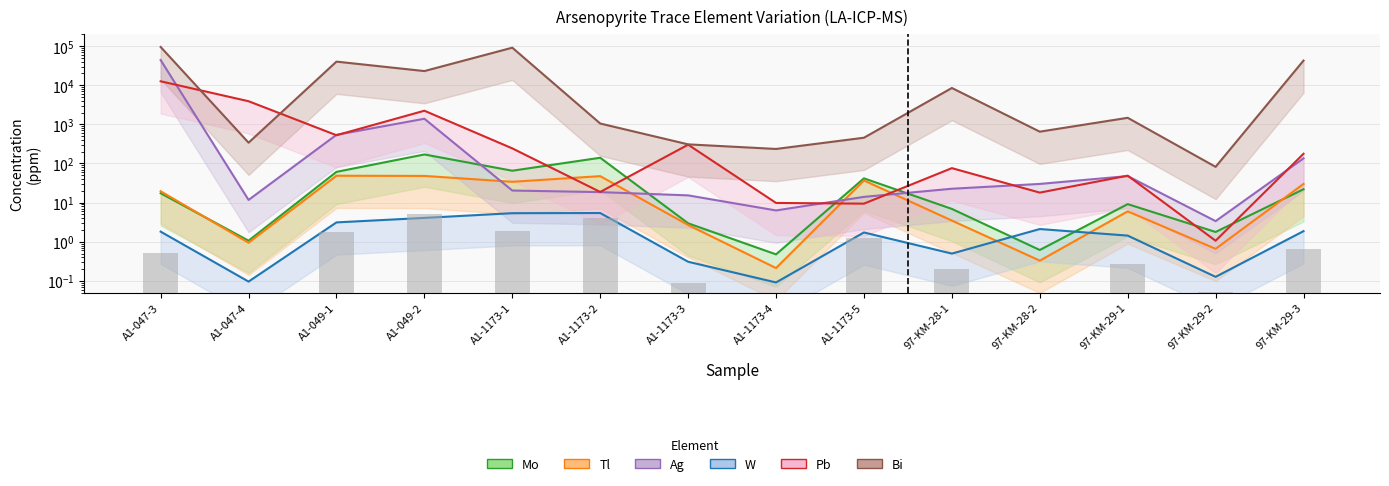

What is the difference between the highest and lowest values at 97-KM-28-1?

8499.5